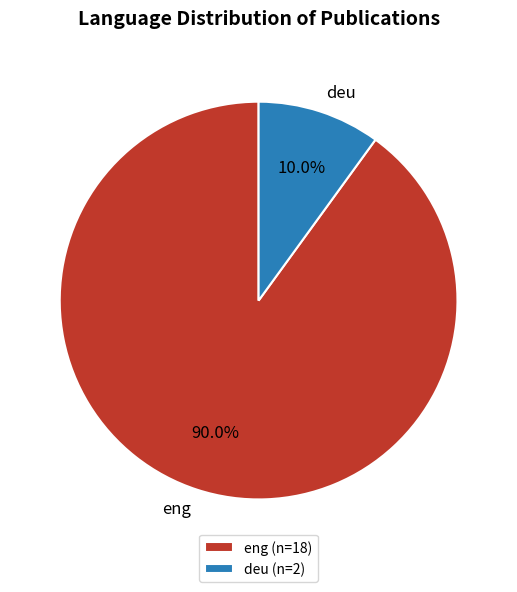

What is the ratio of the value at eng to the value at deu?

9.0